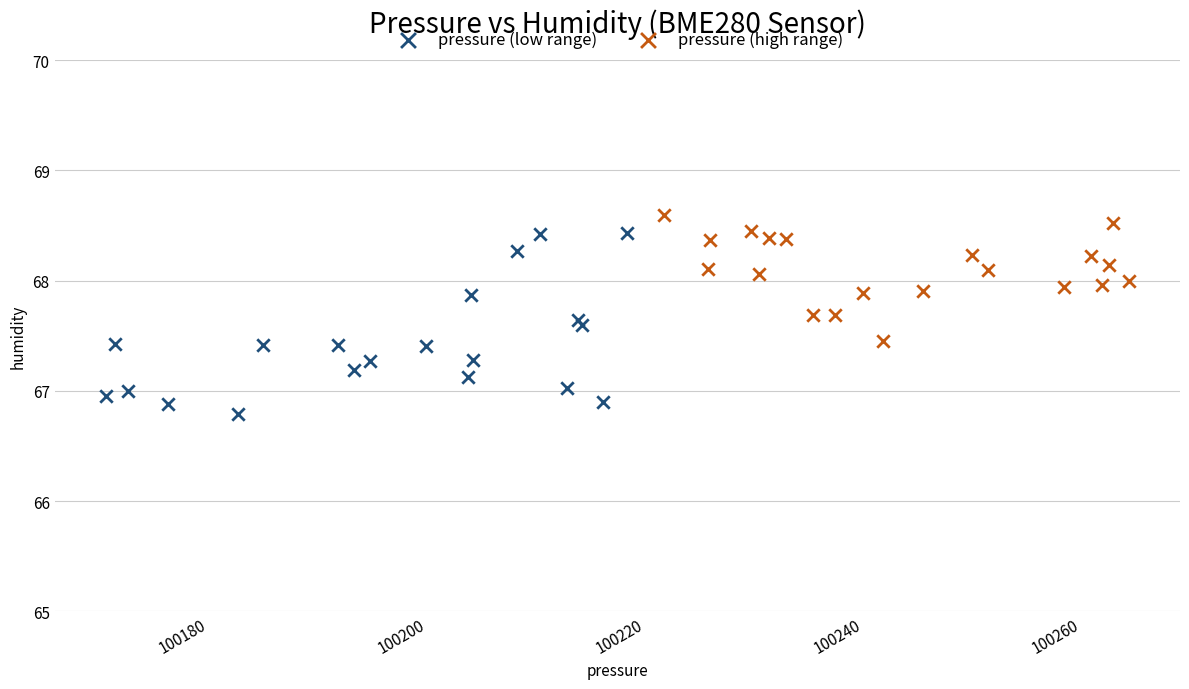

Which series has the largest Y range (max minus min)?

pressure (low range)